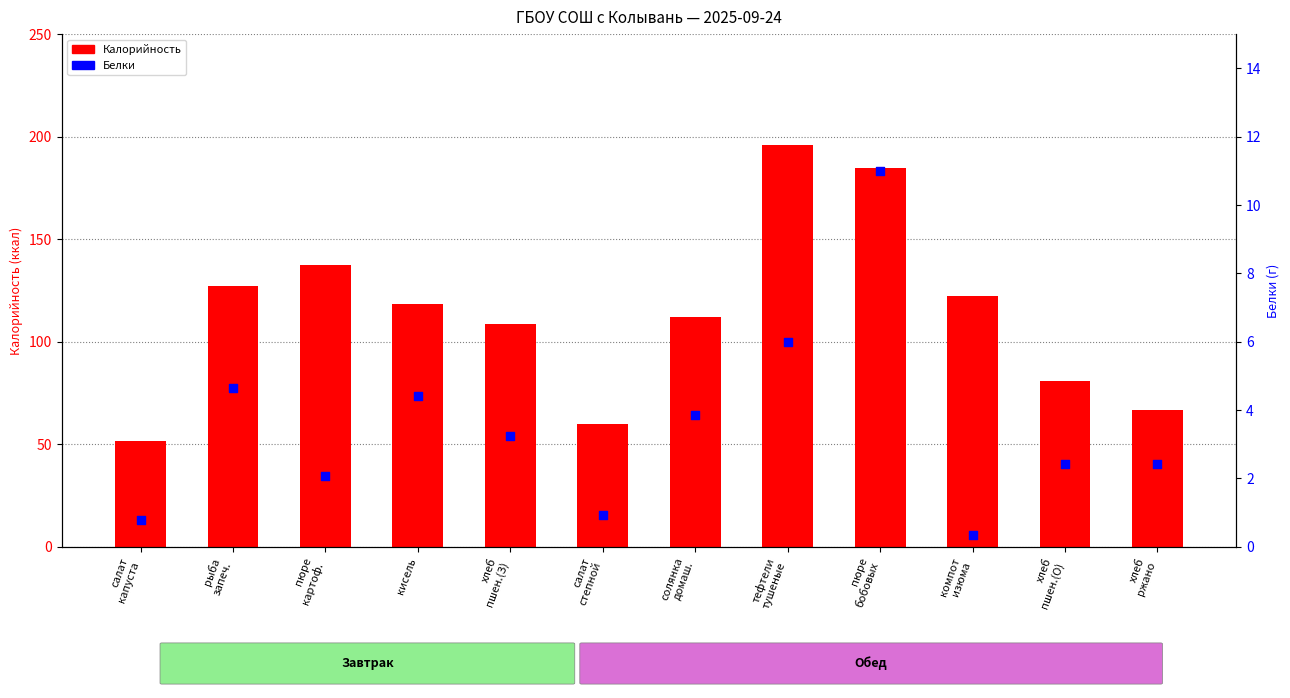

What are all the series names shown in the legend?

Калорийность, Белки